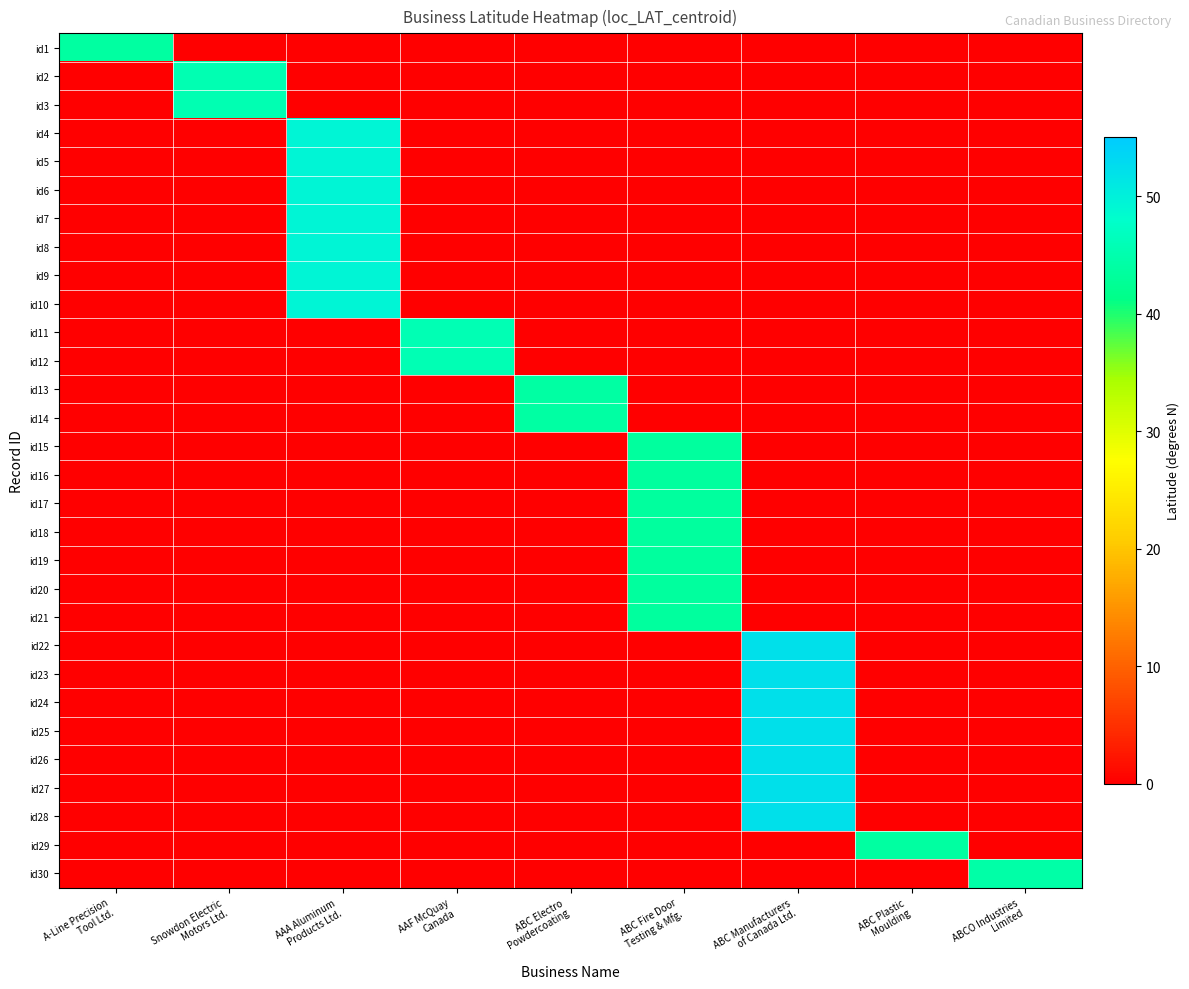

Which series has the largest range (max minus min)?

id22